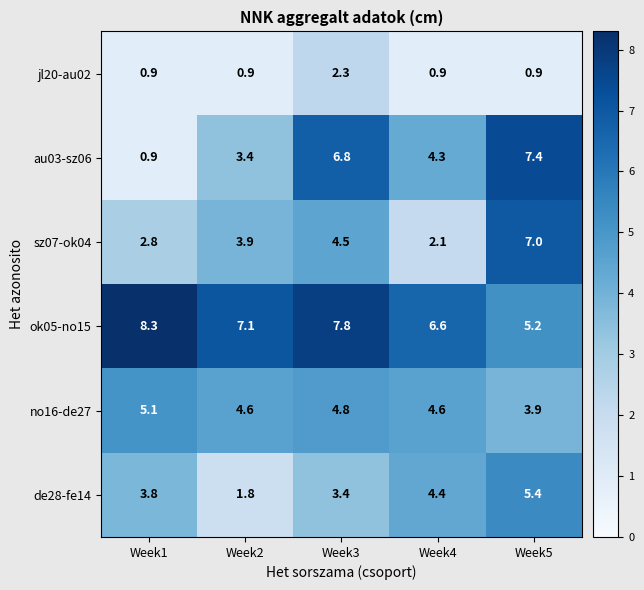

Which series has the largest total across all categories?

ok05-no15